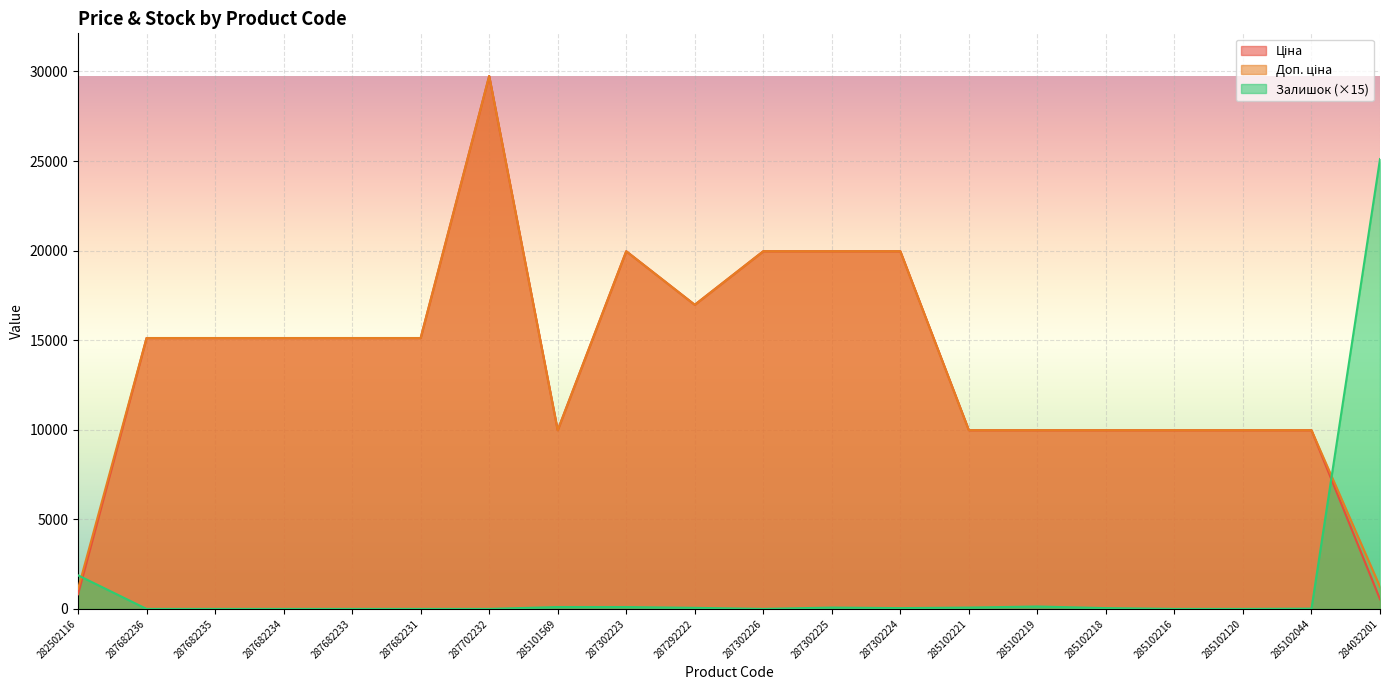

True or false: Залишок has a value of 0.0 at 287682236.

True